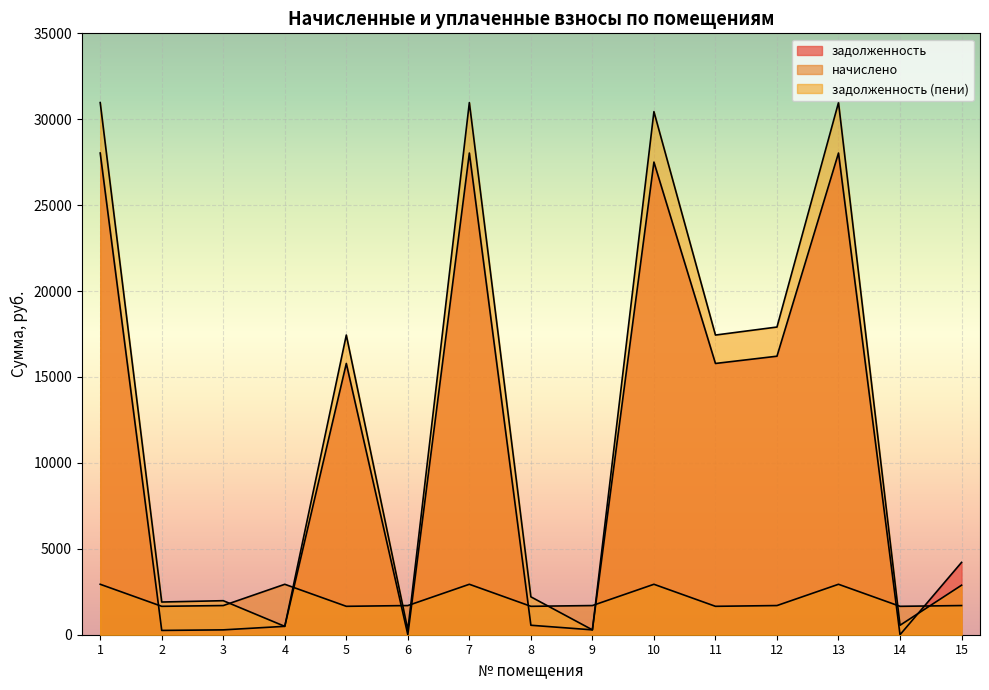

Which category has the highest value in the задолженность series?

1